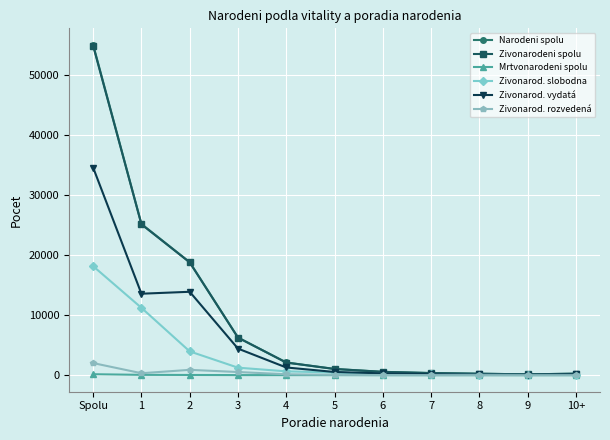

Count the number of data series in this chart.

6